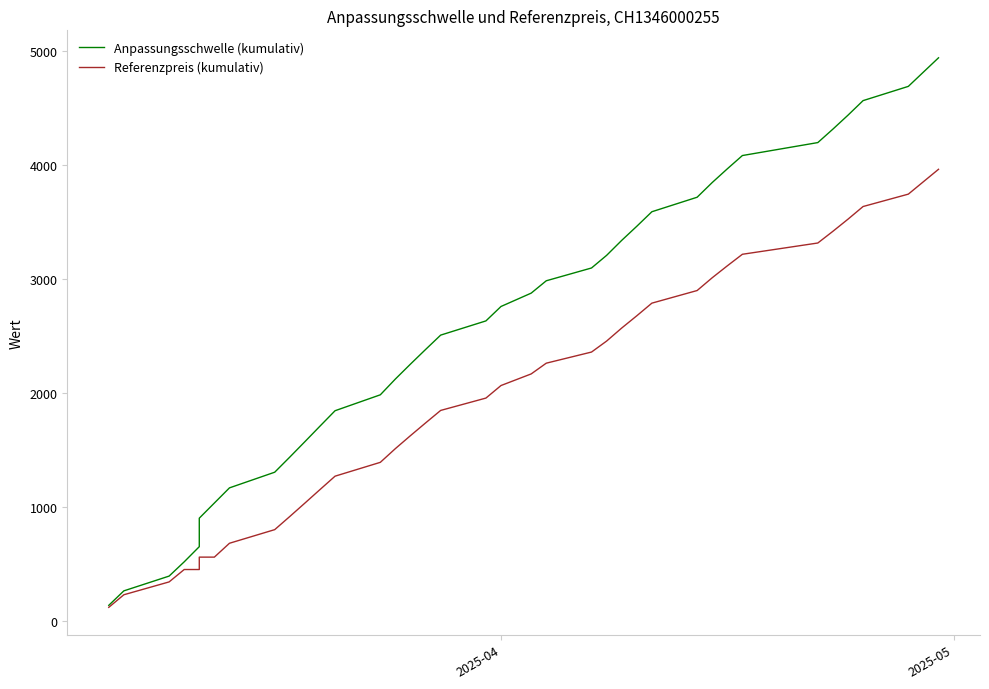

The value of Anpassungsschwelle (kumulativ) at 9 is 549.5. True or false?

False